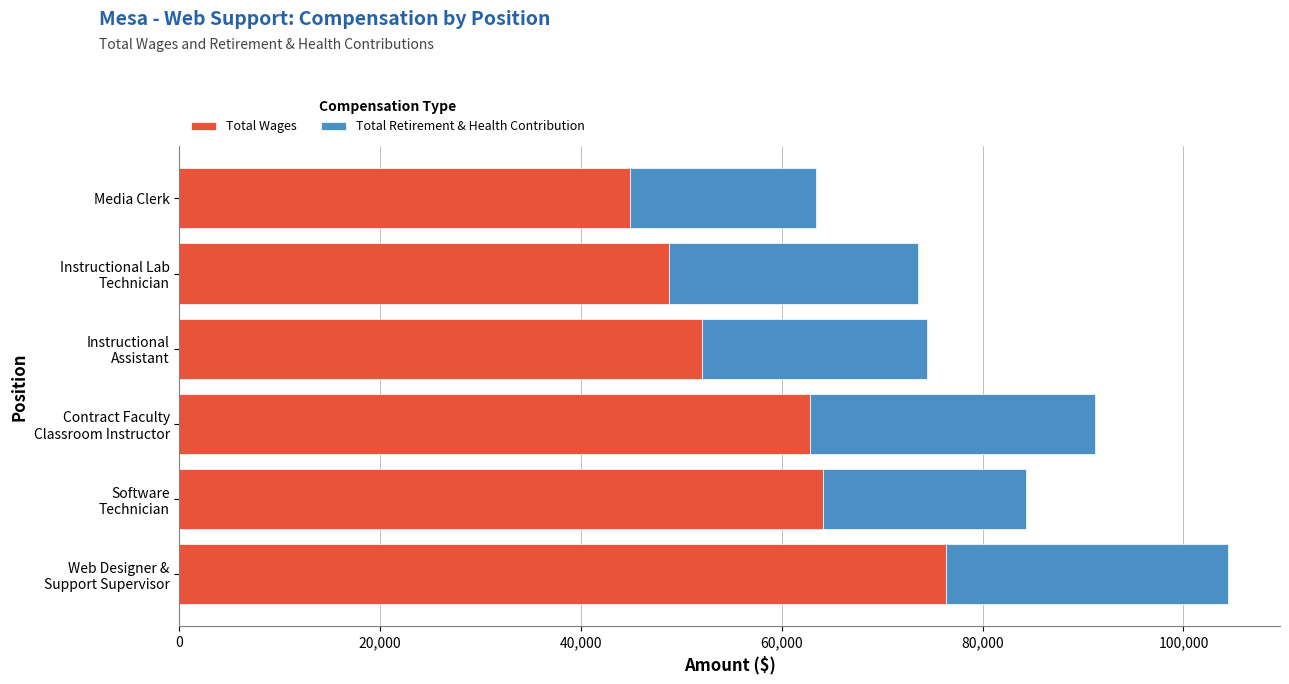

What is the minimum value for Total Wages?

44875